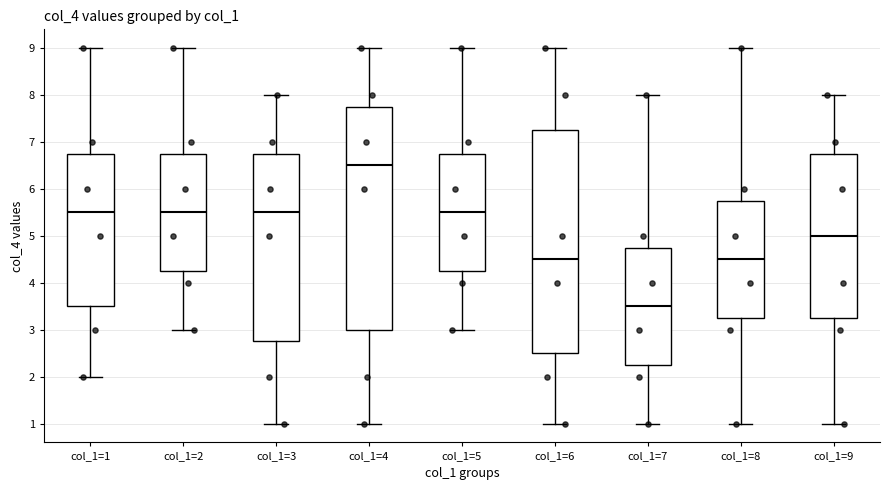

Reading left to right, read every box against the y-axis: the position of its median line, the range the box covers, and the ends of its whiskers. The values are not printed on the chart, so give them approximately, as read against the axis.

col_1=1: median 5.5, box 3.5 to 6.8, whiskers 2.0 to 9.0
col_1=2: median 5.5, box 4.3 to 6.8, whiskers 3.0 to 9.0
col_1=3: median 5.5, box 2.8 to 6.8, whiskers 1.0 to 8.0
col_1=4: median 6.5, box 3.0 to 7.8, whiskers 1.0 to 9.0
col_1=5: median 5.5, box 4.3 to 6.8, whiskers 3.0 to 9.0
col_1=6: median 4.5, box 2.5 to 7.3, whiskers 1.0 to 9.0
col_1=7: median 3.5, box 2.3 to 4.8, whiskers 1.0 to 8.0
col_1=8: median 4.5, box 3.3 to 5.8, whiskers 1.0 to 9.0
col_1=9: median 5.0, box 3.3 to 6.8, whiskers 1.0 to 8.0